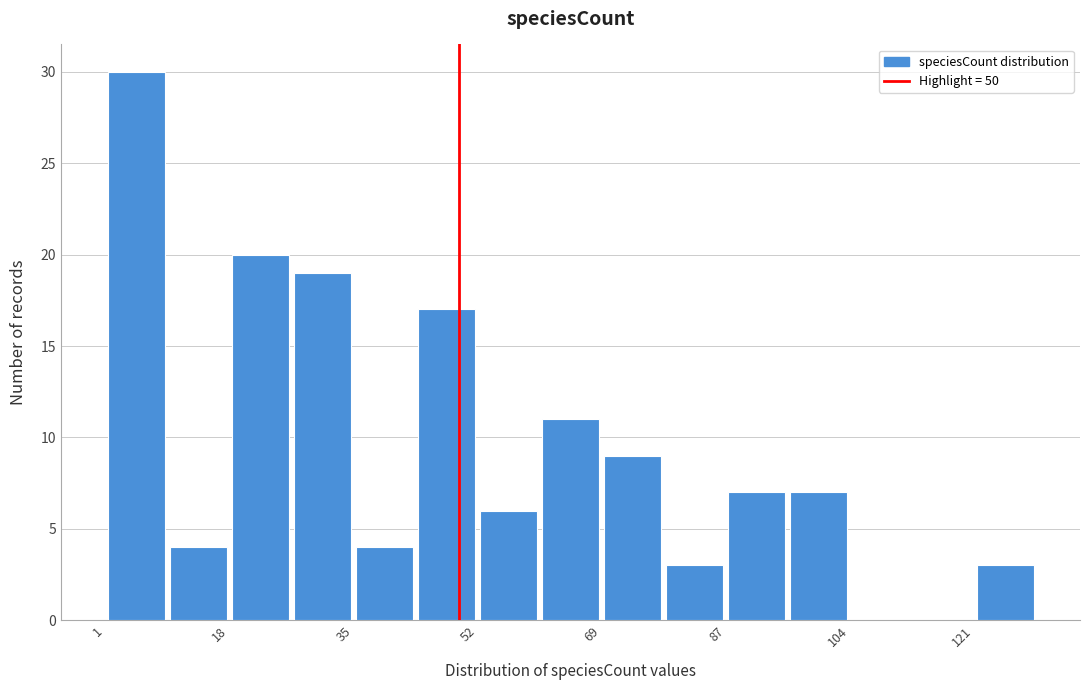

Over which range of the x-axis is the bar tallest?

1.0 to 9.6